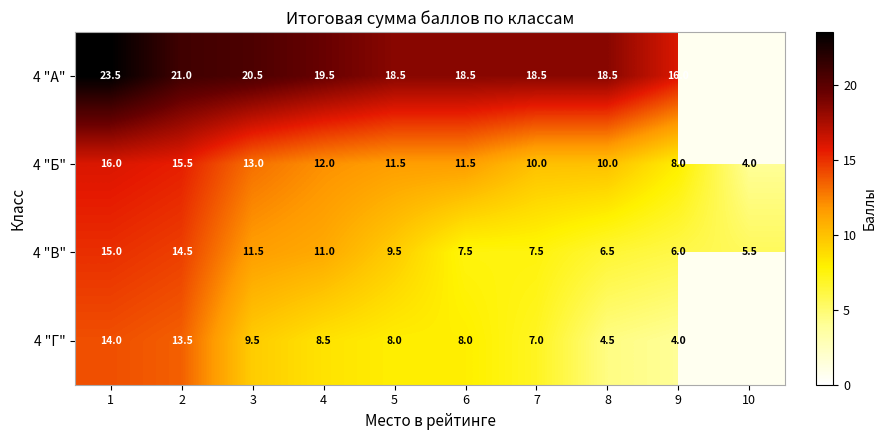

Where does the 4 "В" series first go above 9?

1